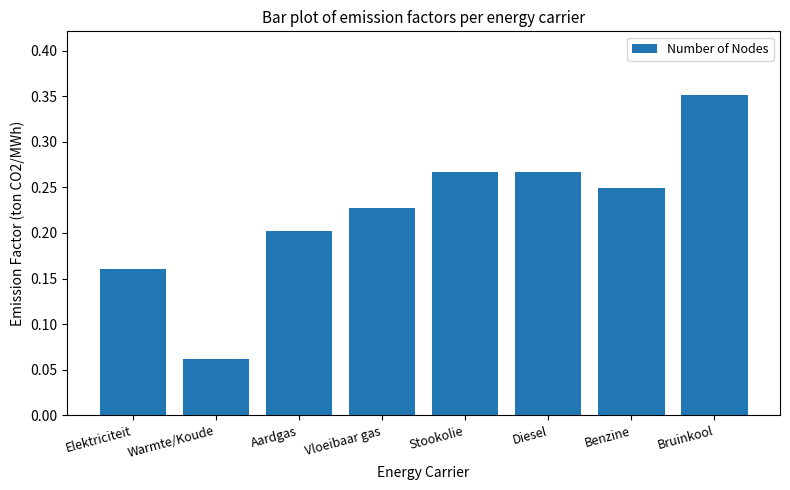

Which has a higher value, Stookolie or Warmte/Koude?

Stookolie